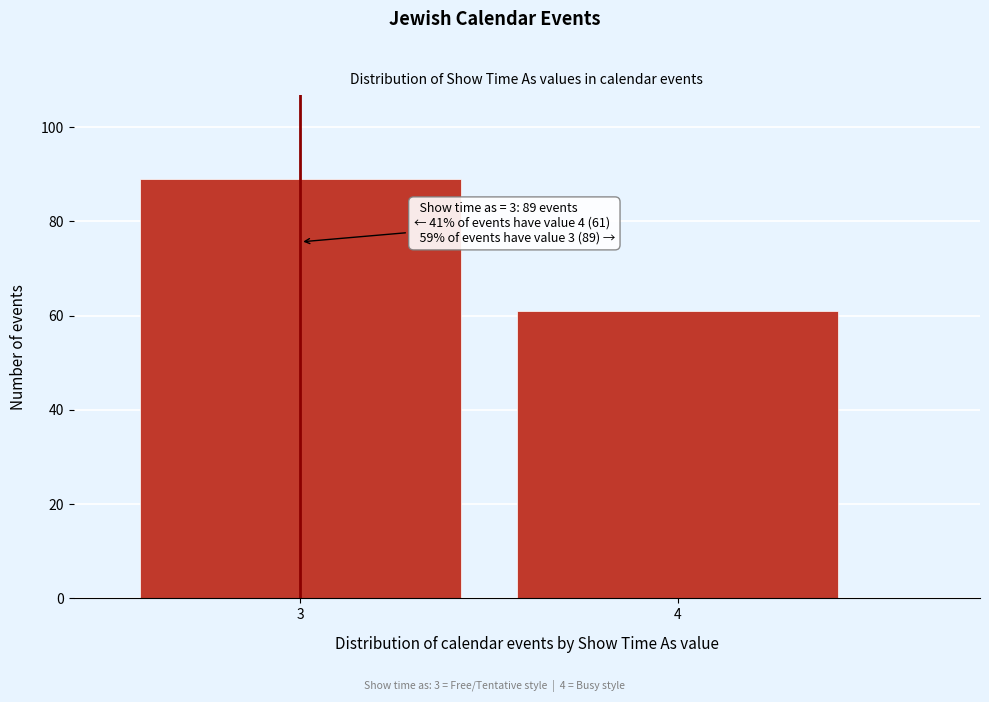

Reading right to left, list all the values displayed in this chart.

61	89